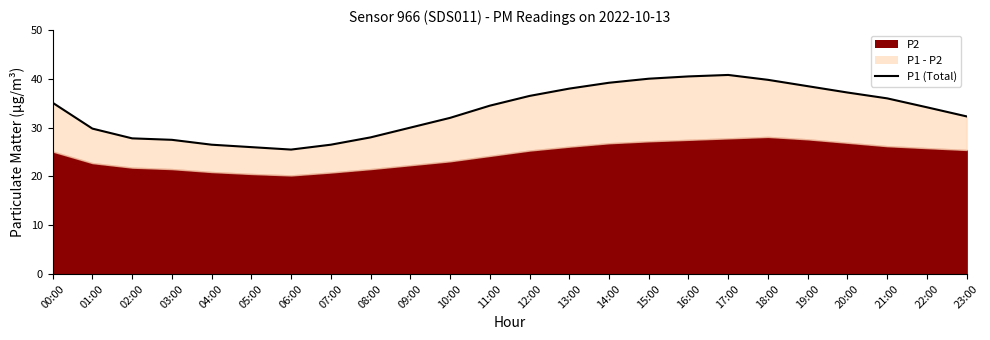

Does the chart have visible grid lines?

No